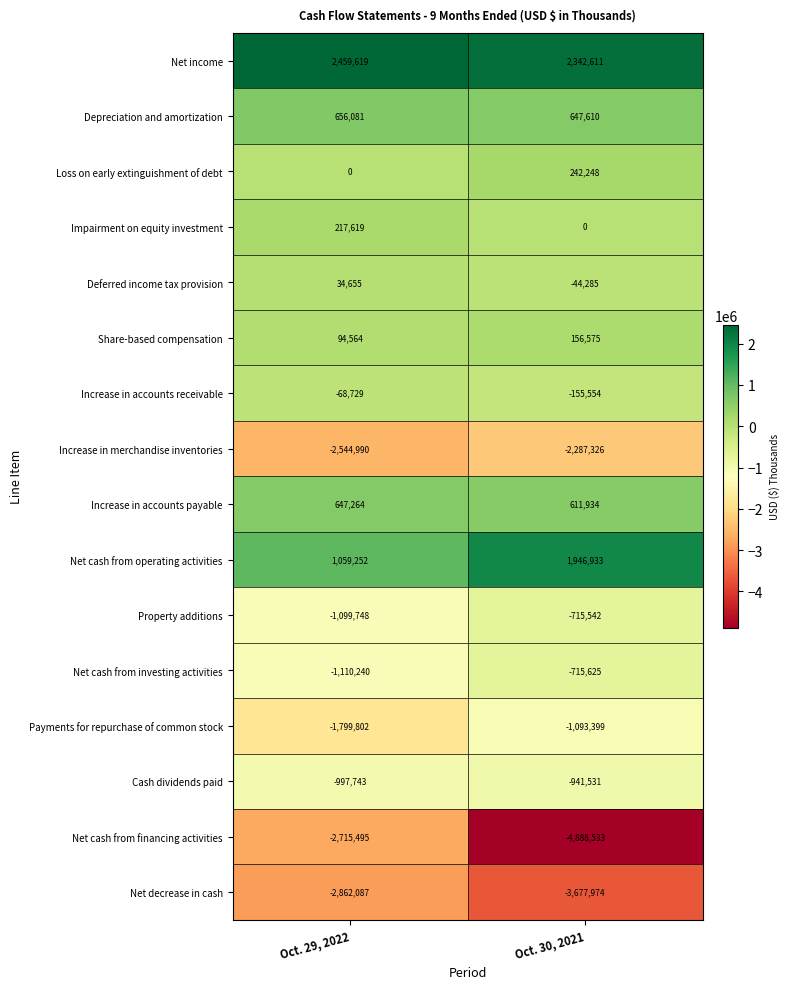

Is it true that Net cash from investing activities equals -715625 at Oct. 30, 2021?

True